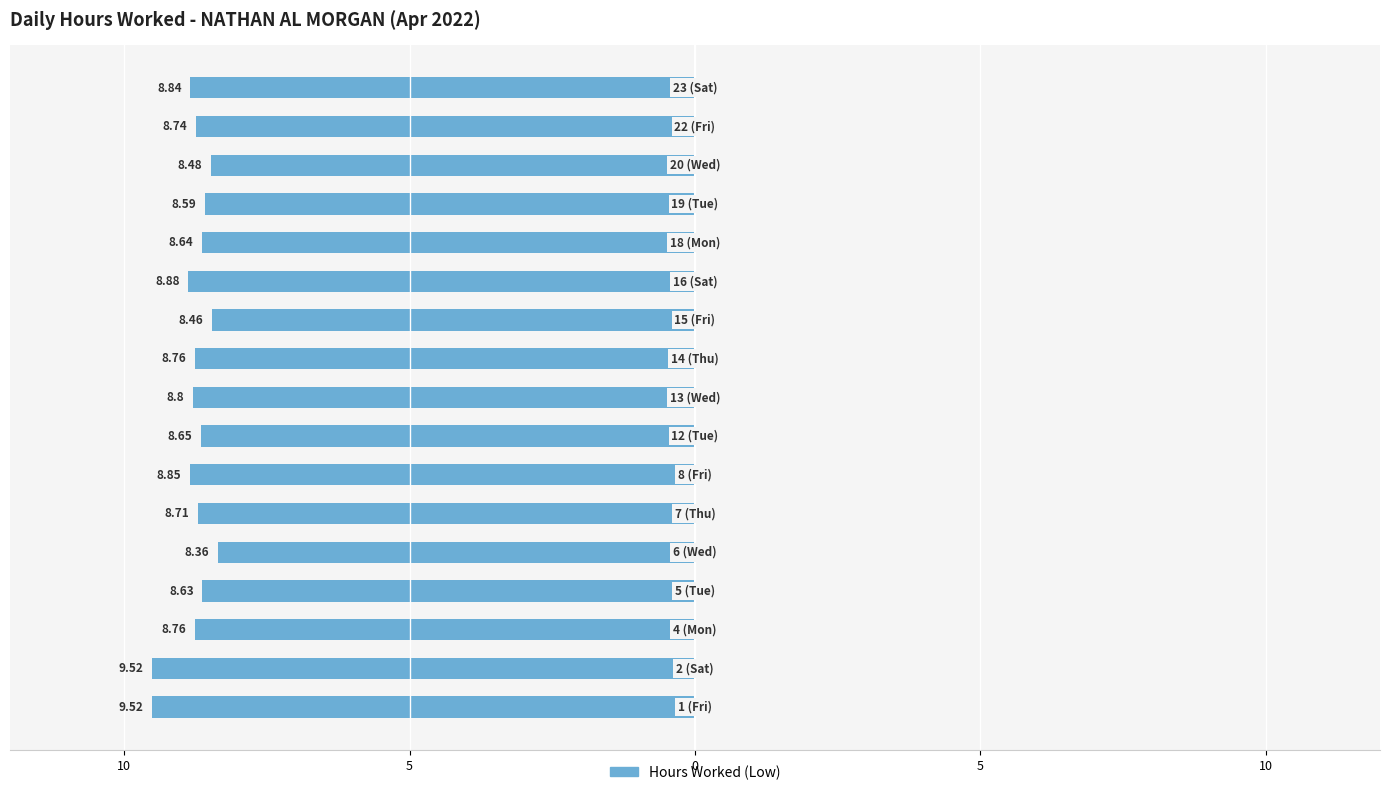

What is the approximate value at 6 (Wed)?

8.4